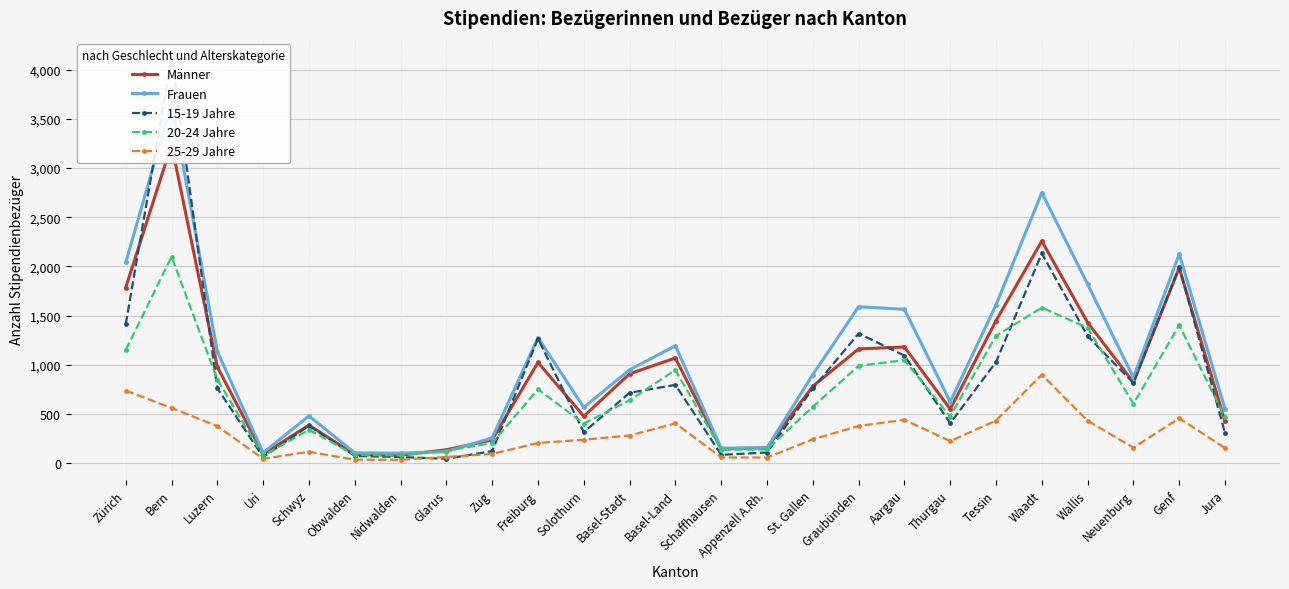

Reading right to left, what are all the values shown in this chart?

Männer: 424	1985	822	1429	2258	1448	549	1181	1161	782	157	144	1069	908	477	1024	237	136	81	88	386	91	977	3239	1785
Frauen: 550	2126	870	1818	2749	1608	623	1564	1590	900	156	153	1193	949	567	1276	257	117	102	105	480	106	1135	3660	2040
15-19 Jahre: 305	1994	815	1292	2132	1028	406	1094	1318	759	108	85	796	715	315	1266	123	44	62	73	382	61	761	4119	1413
20-24 Jahre: 465	1403	603	1376	1580	1295	474	1047	990	573	139	136	947	639	402	751	204	127	78	84	340	74	850	2099	1149
25-29 Jahre: 153	457	157	431	899	433	224	440	378	242	57	58	404	281	238	205	94	63	34	35	116	44	376	561	738